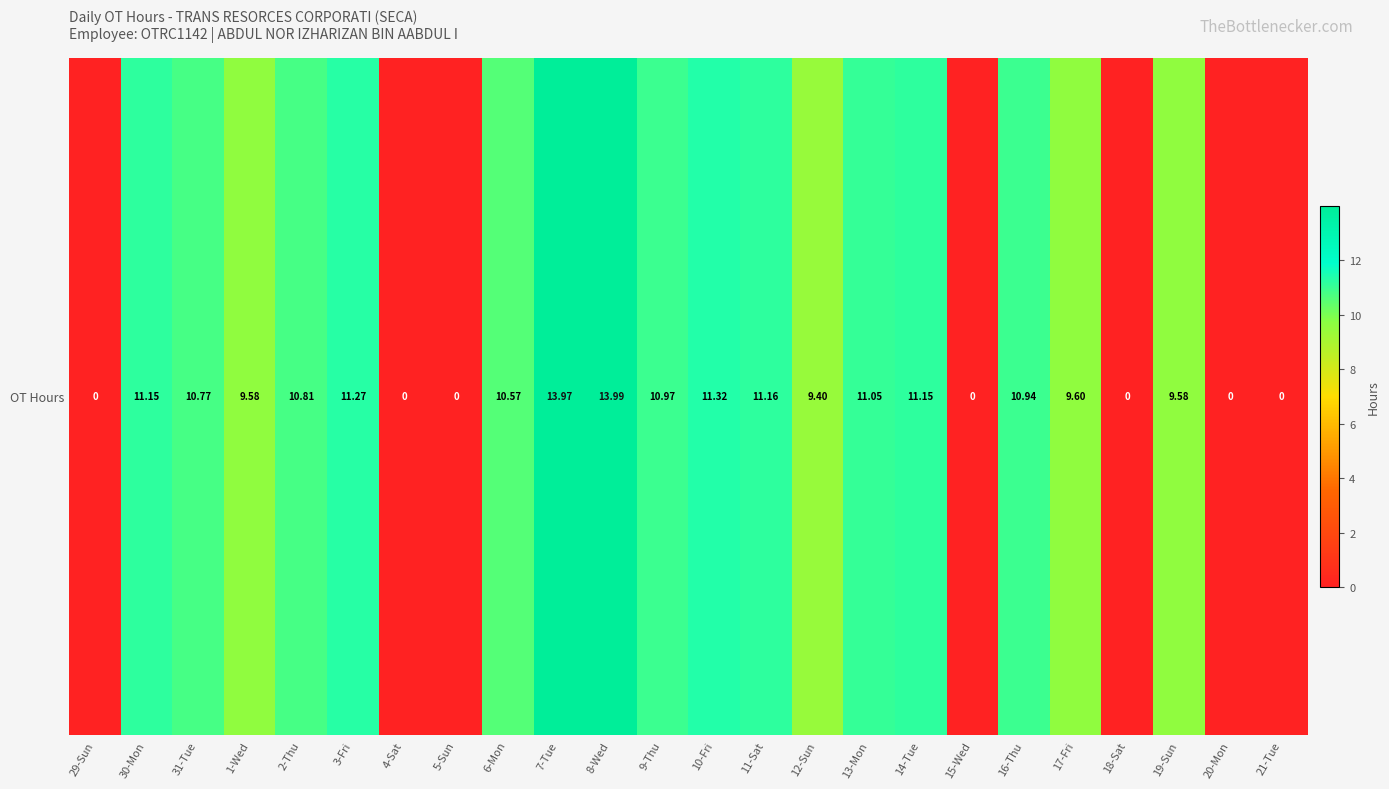

The value at 19-Sun is 9.6. True or false?

True